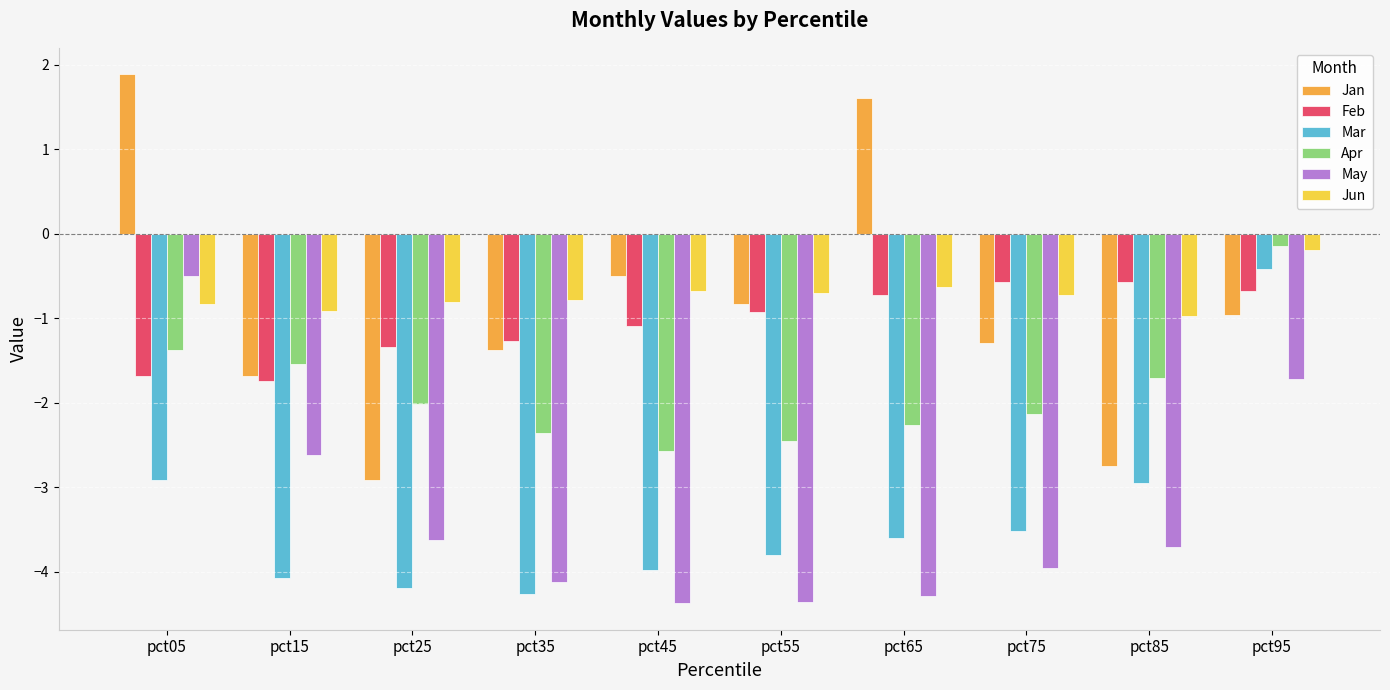

What is the difference between the highest and lowest values at pct65?

5.9